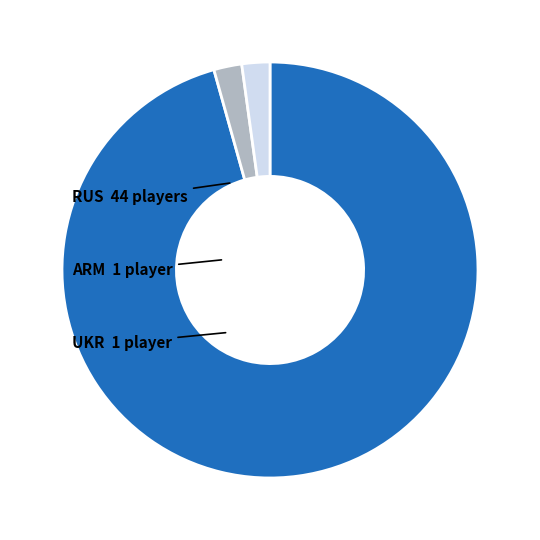

Is there any slice that represents more than half of the pie?

Yes